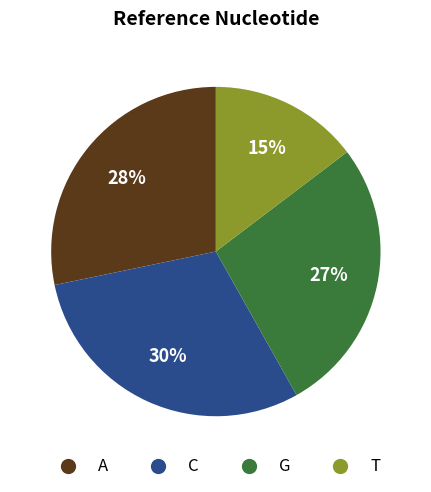

To the nearest percent, what is the difference between the largest and smallest slice percentages?

15%